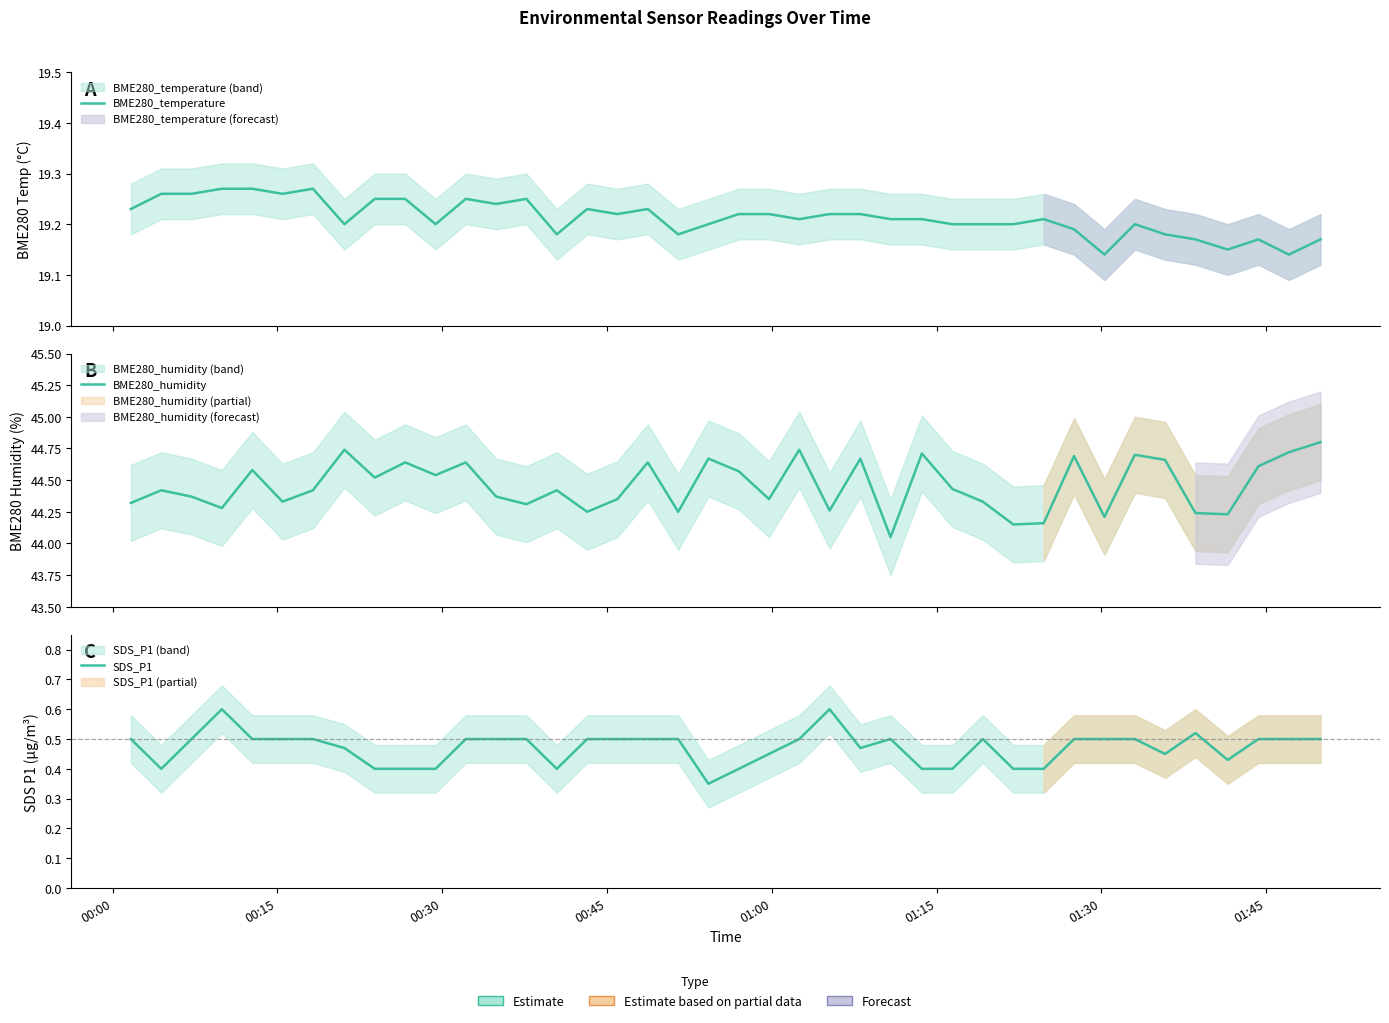

Rank the series by their maximum value, from highest to lowest.

BME280_humidity, BME280_temperature, SDS_P1